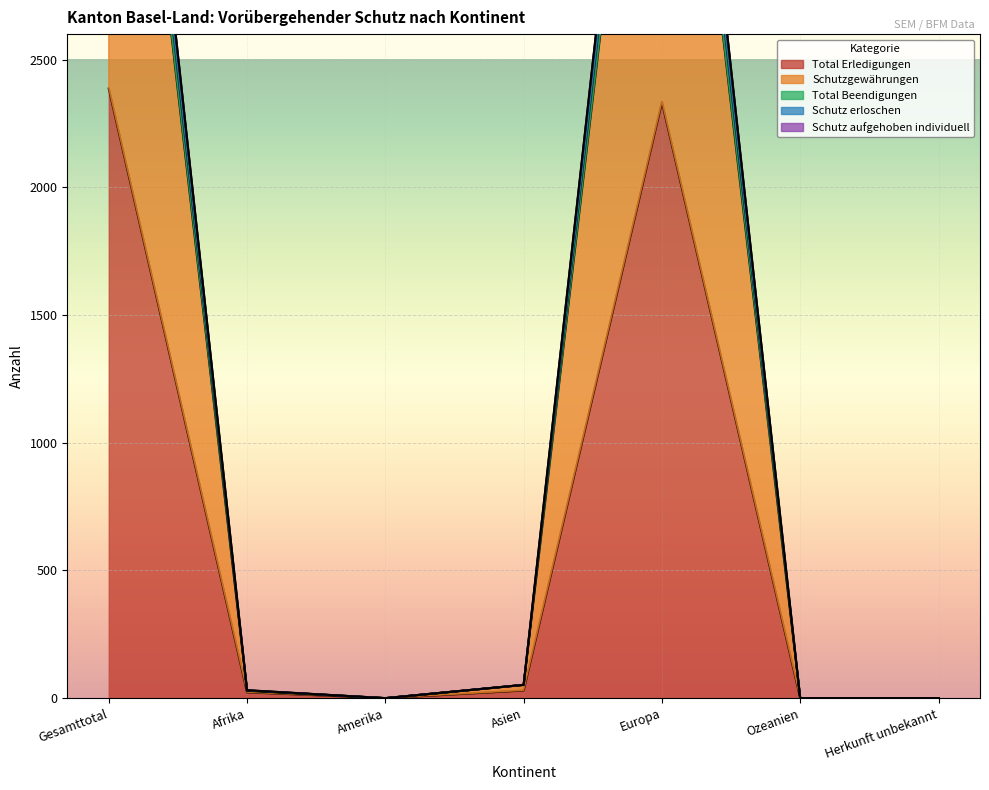

How many data points does each series have?

7